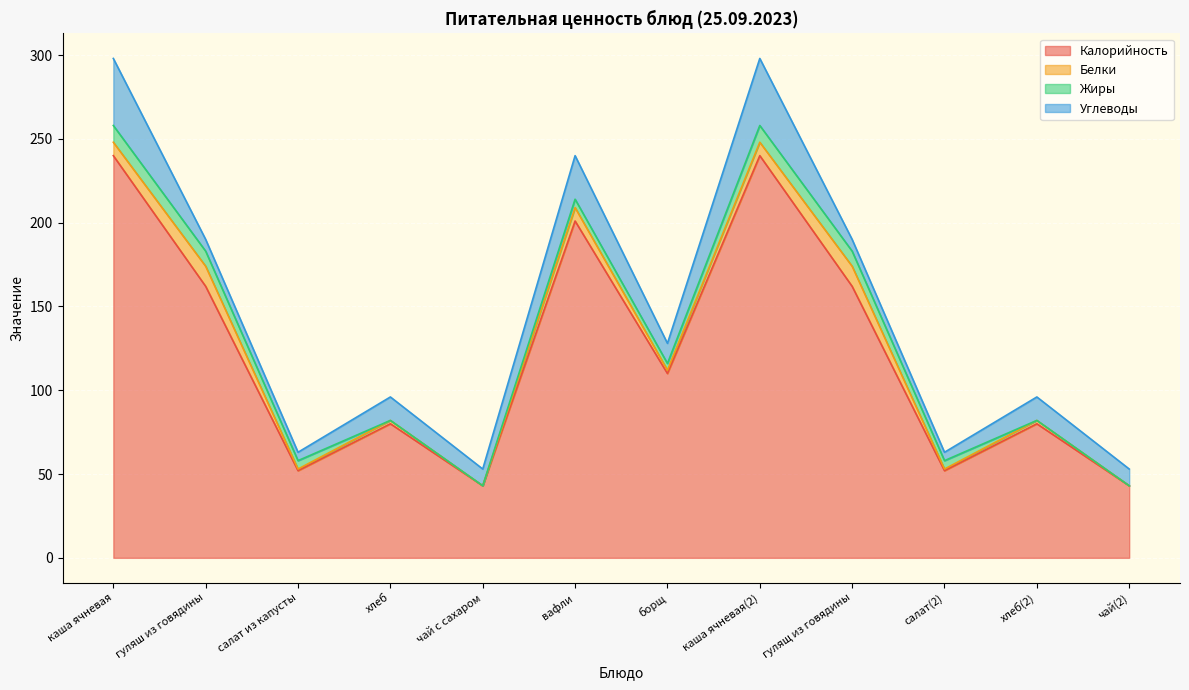

Where is the first local maximum for Калорийность?

хлеб